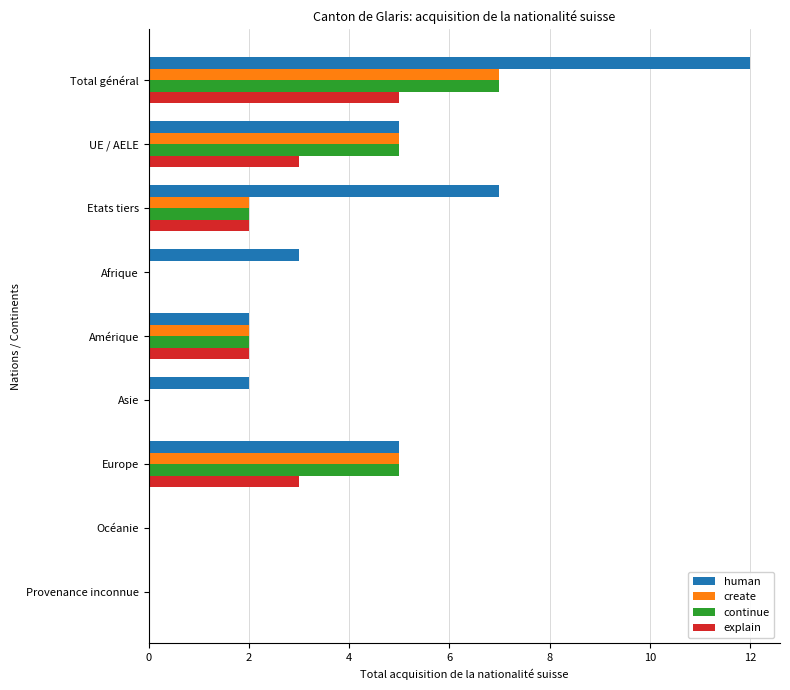

The explain series shows 0 at Afrique. True or false?

True